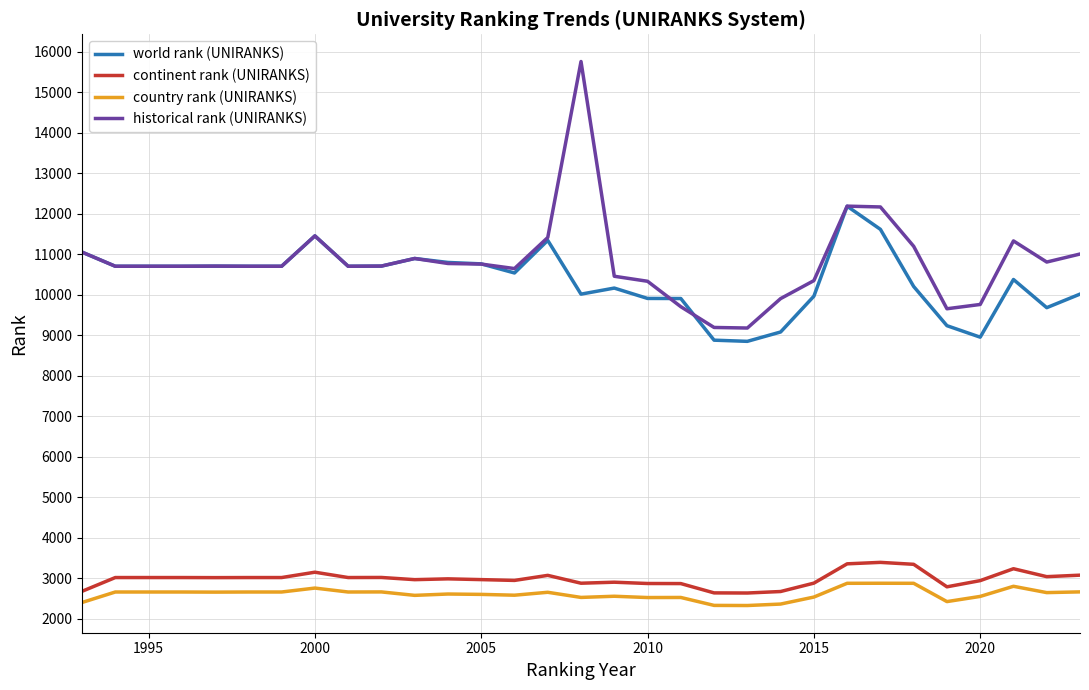

Which series has the largest range (max minus min)?

historical rank (UNIRANKS)